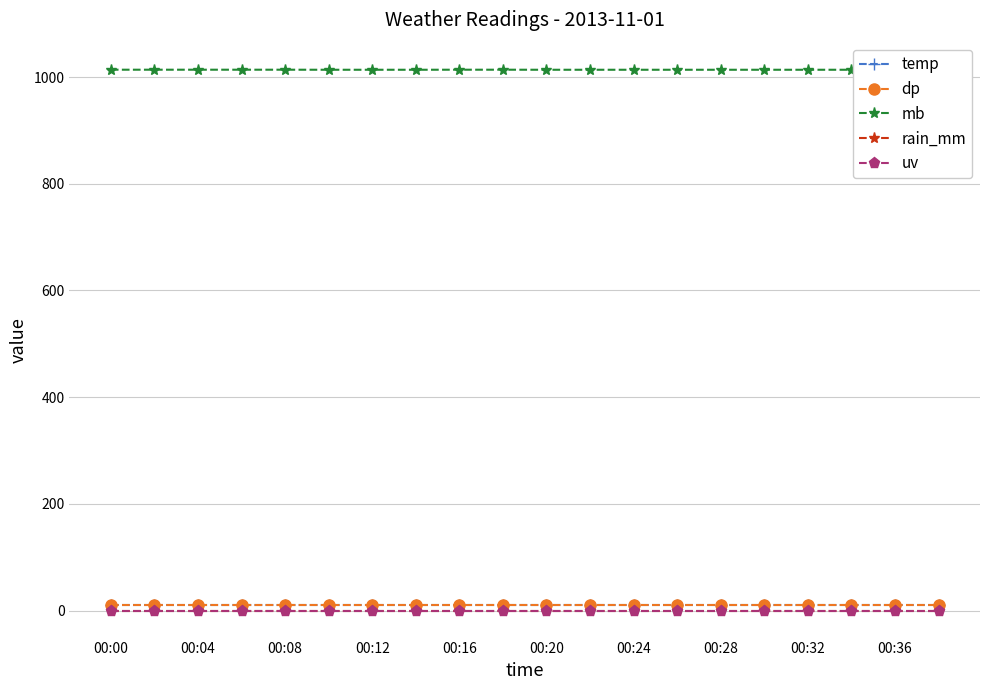

What are all the series names shown in the legend?

temp, dp, mb, rain_mm, uv